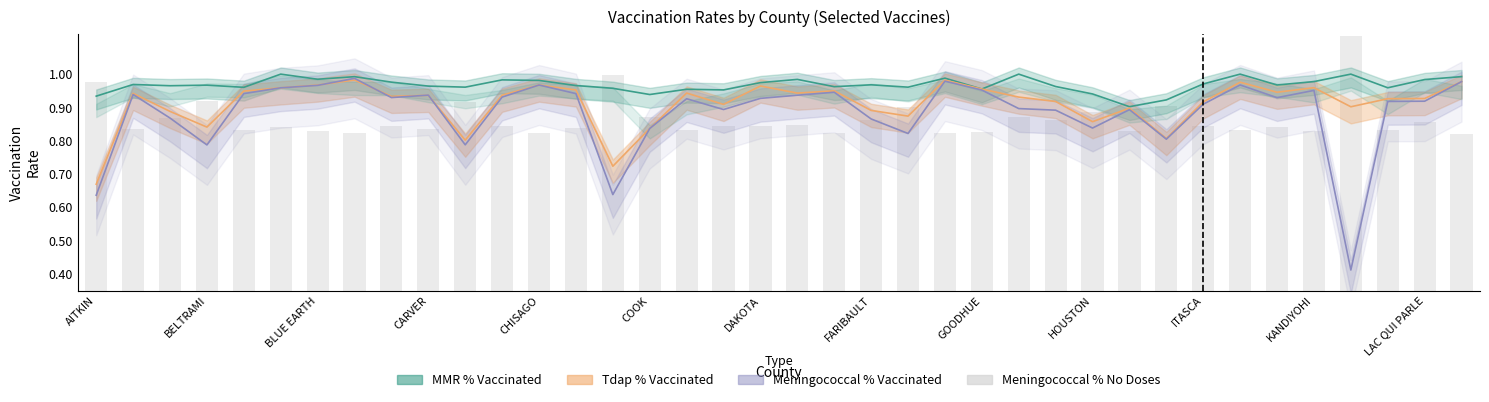

The value at 26 is 0.3. True or false?

False